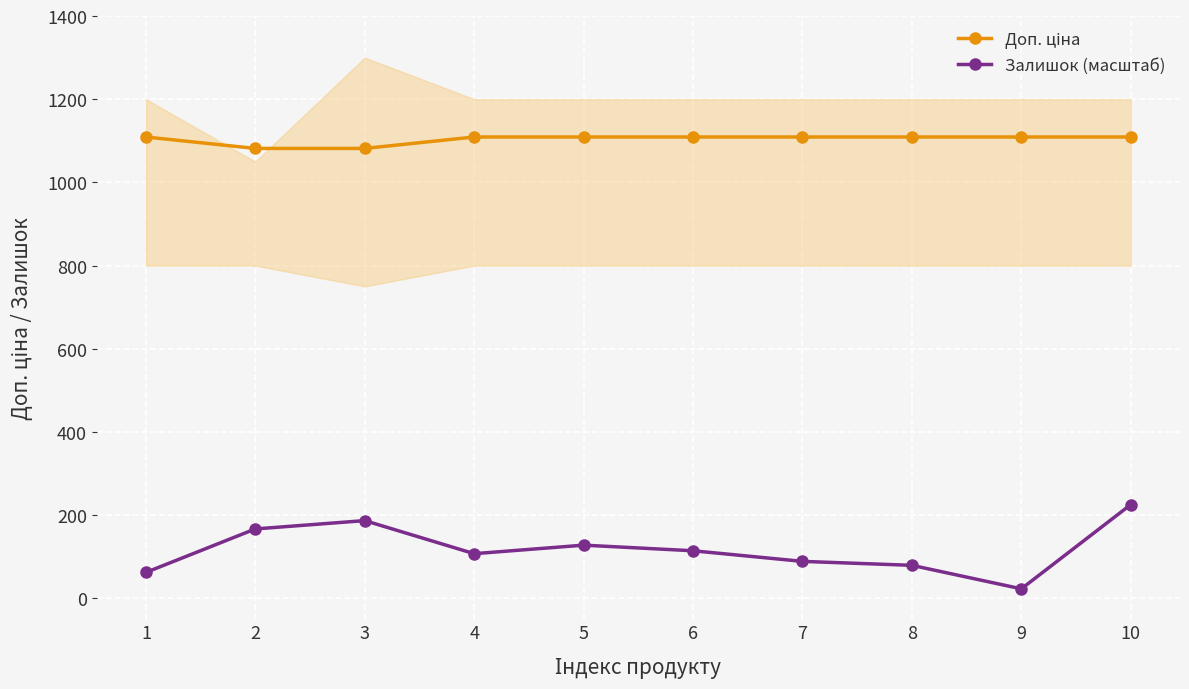

Rank the series by their average value, from lowest to highest.

Залишок (масштаб), Доп. ціна